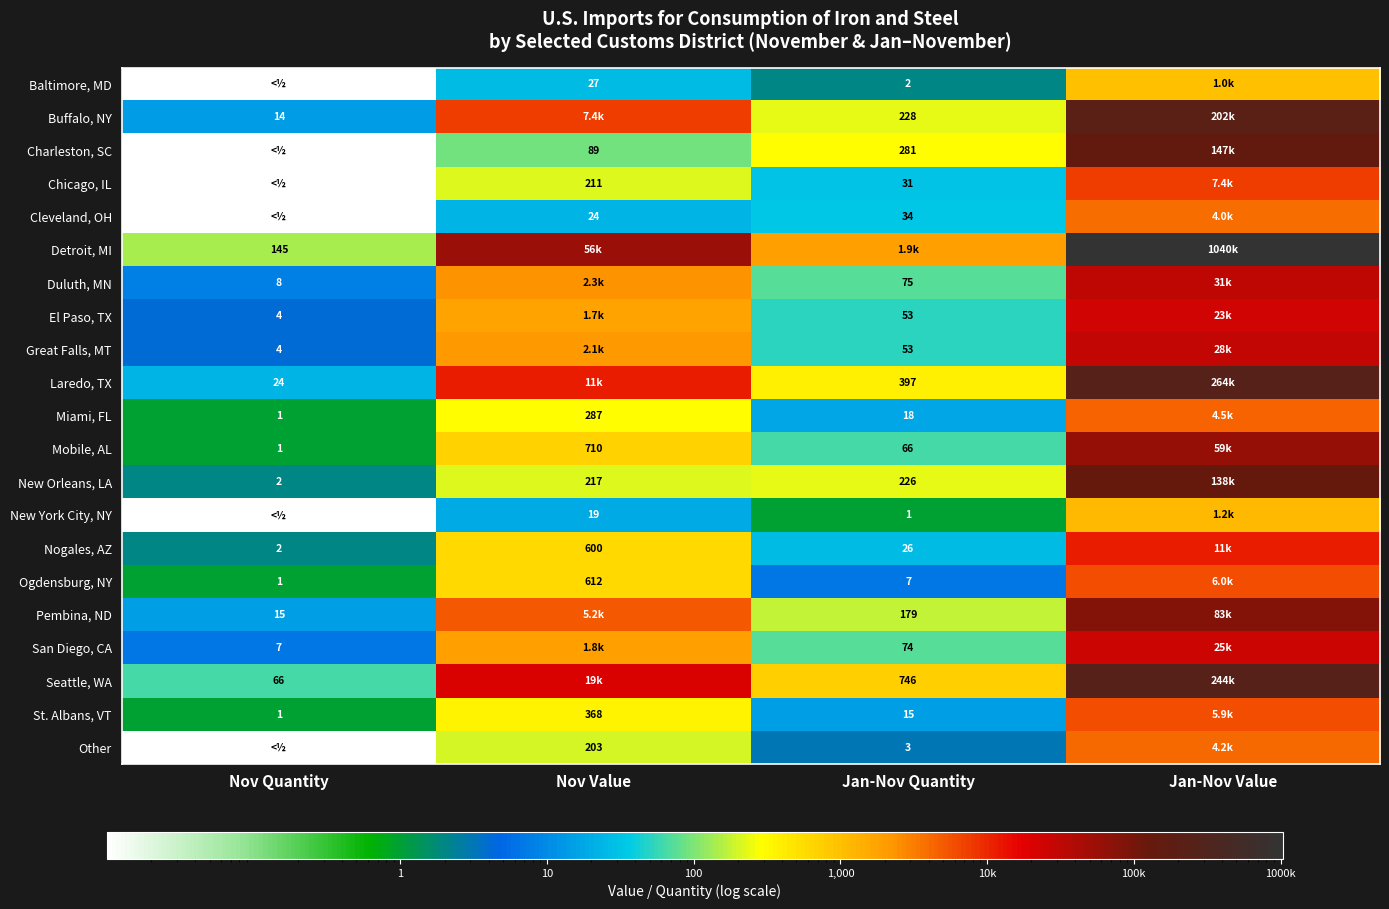

Is the value of El Paso, TX at Nov Quantity greater than the value of San Diego, CA at Nov Quantity?

No